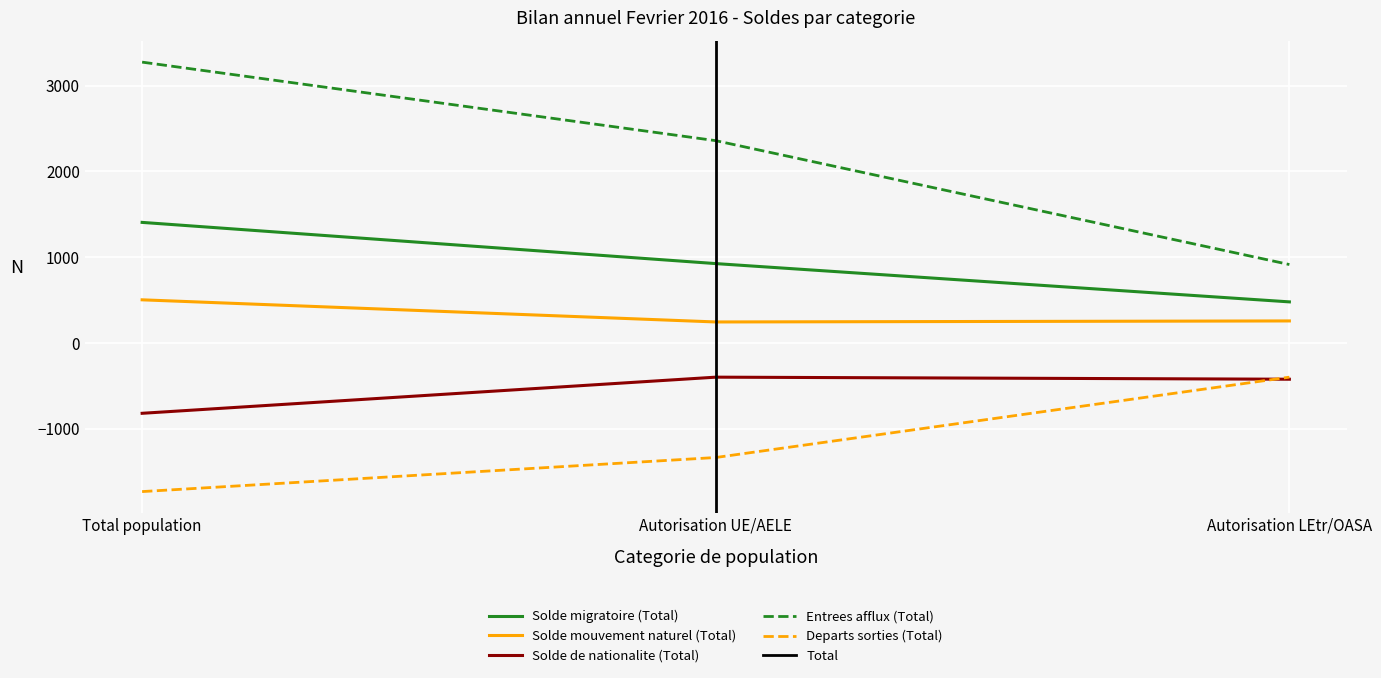

Reading left to right, list all the values displayed in this chart.

Solde migratoire (Total): 1406	926	480
Solde mouvement naturel (Total): 504	246	258
Solde de nationalite (Total): -818	-397	-421
Entrees afflux (Total): 3273	2358	915
Departs sorties (Total): -1730	-1333	-397